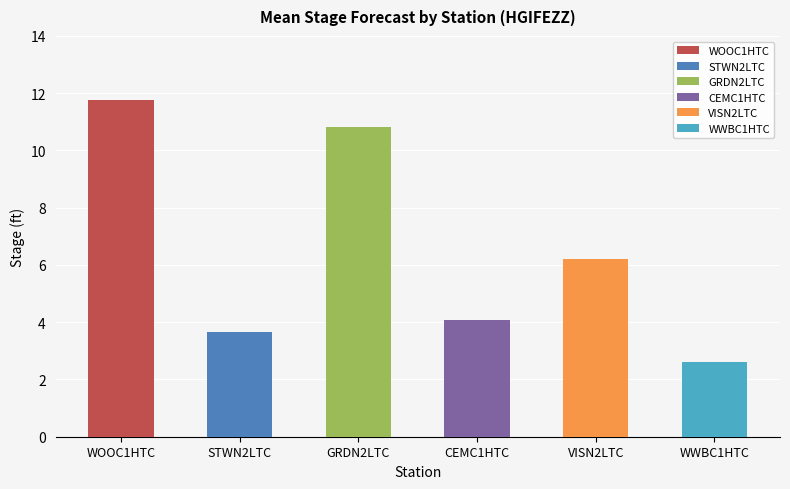

Which series changed the most between 10 and 12?

WOOC1HTC